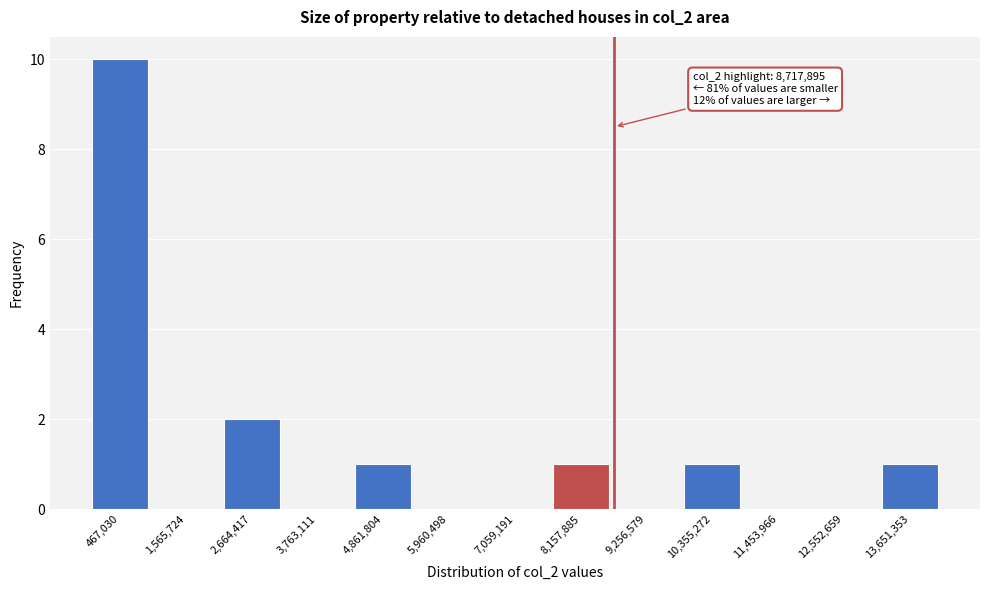

Which range on the x-axis has the tallest bar?

0 to 1000000